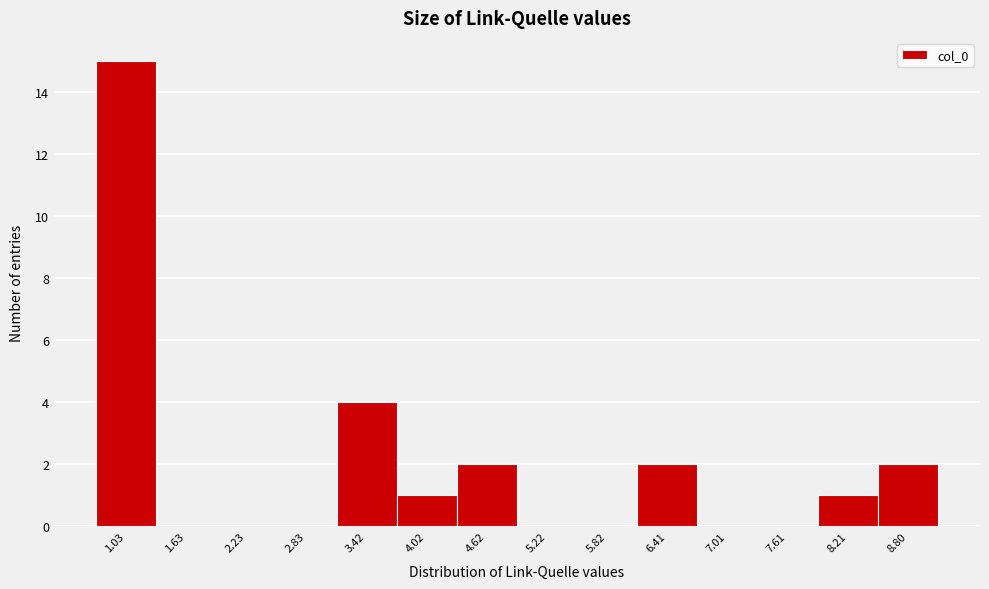

Reading left to right, extract all data points from this chart.

1.03=15	1.63=0	2.23=0	2.83=0	3.42=4	4.02=1	4.62=2	5.22=0	5.82=0	6.41=2	7.01=0	7.61=0	8.21=1	8.80=2